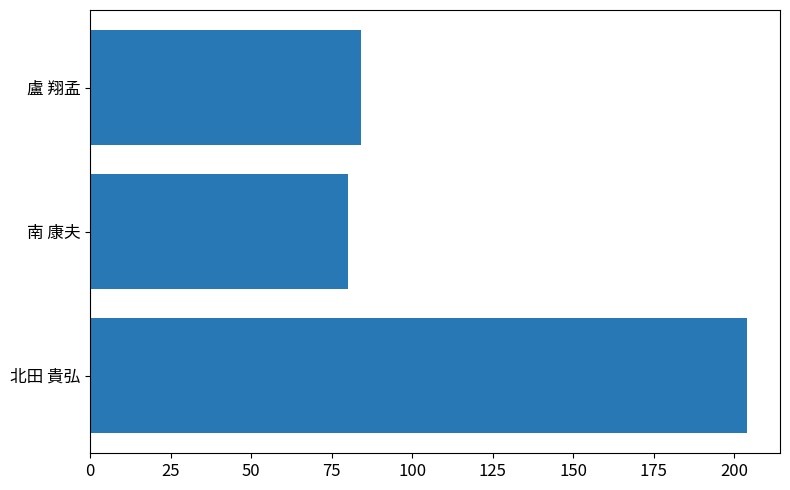

Reading bottom to top, list all the values displayed in this chart.

北田 貴弘=204	南 康夫=80	盧 翔孟=84